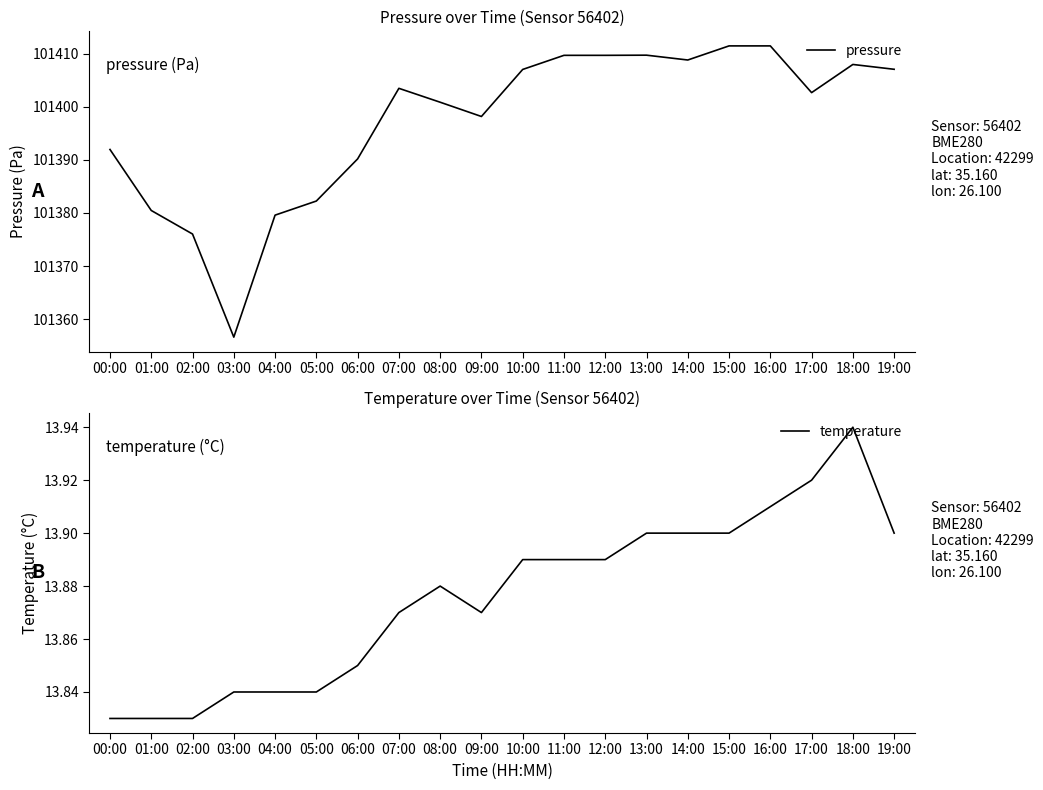

What is the difference between the highest and lowest values at 11:00?

101395.8